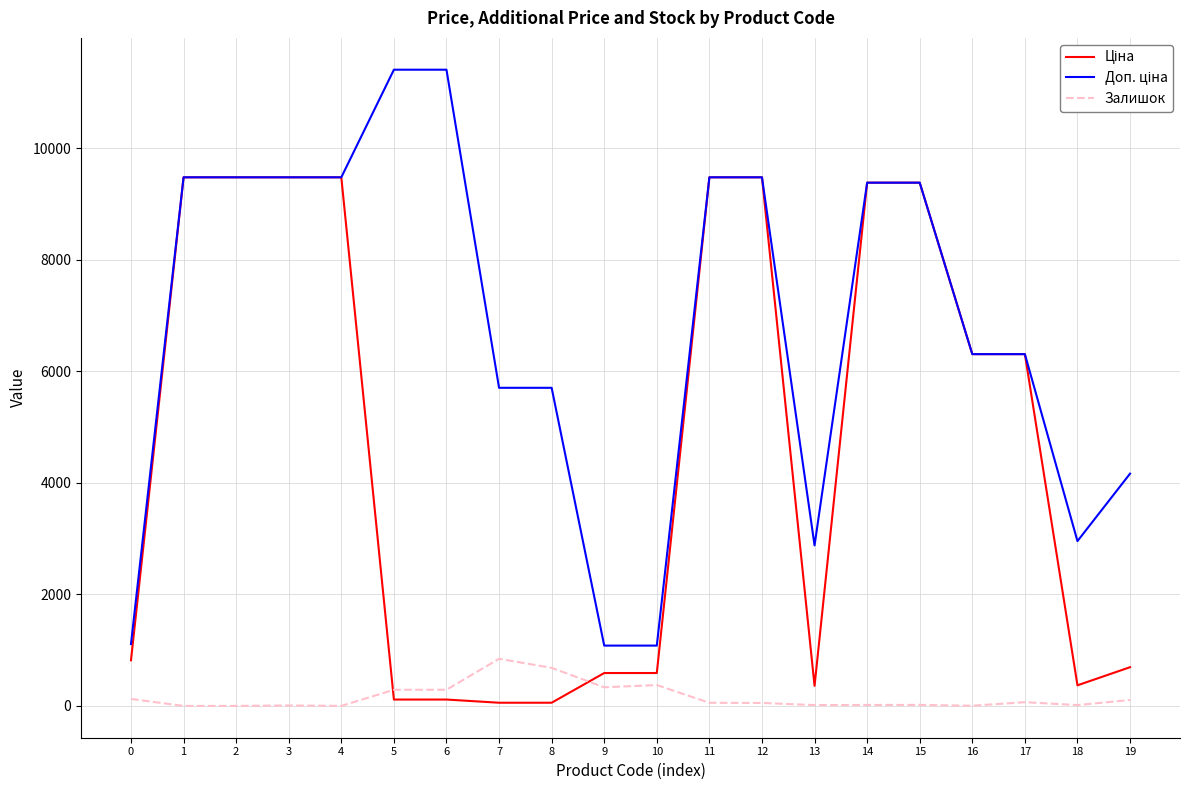

What is the total value across all series at 1?

18960.1